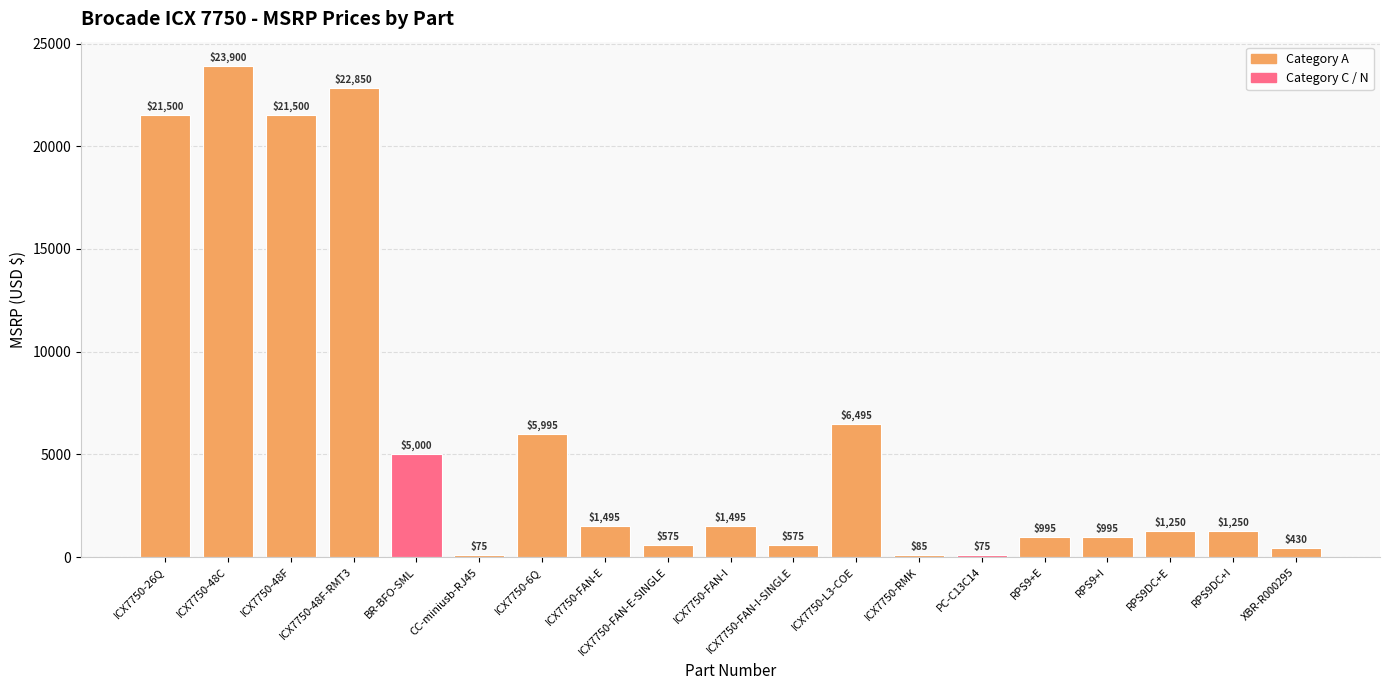

Reading left to right, extract all data points from this chart.

21500	23900	21500	22850	5000	75	5995	1495	575	1495	575	6495	85	75	995	995	1250	1250	430